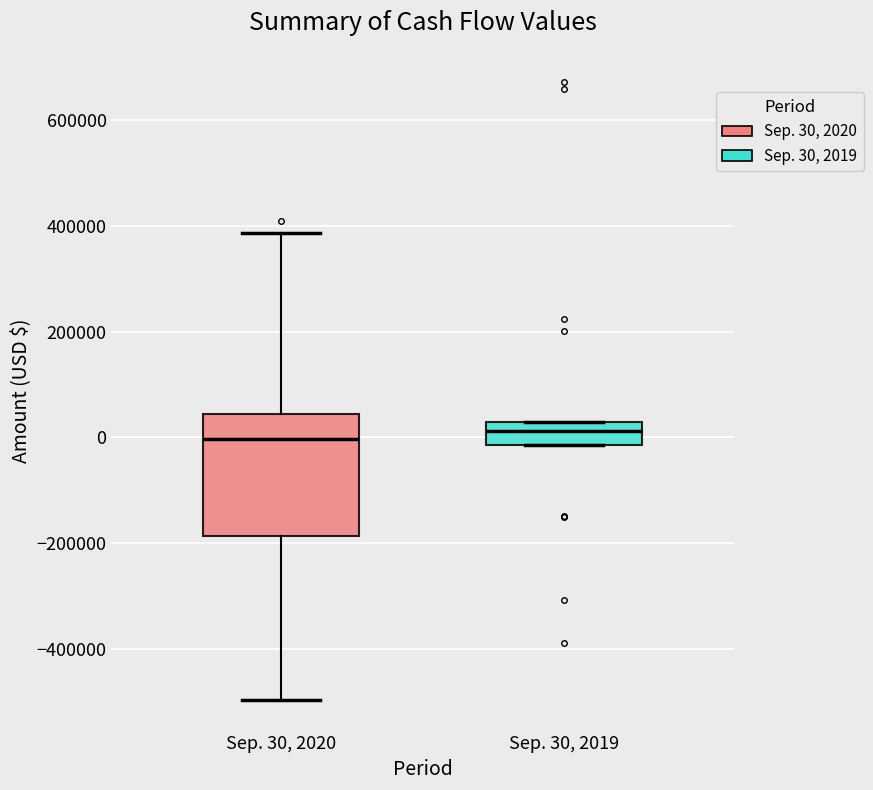

Where is the lower edge of the box for Sep. 30, 2020 on the y-axis? The values are not printed on the chart, so give them approximately, as read against the axis.

-180000